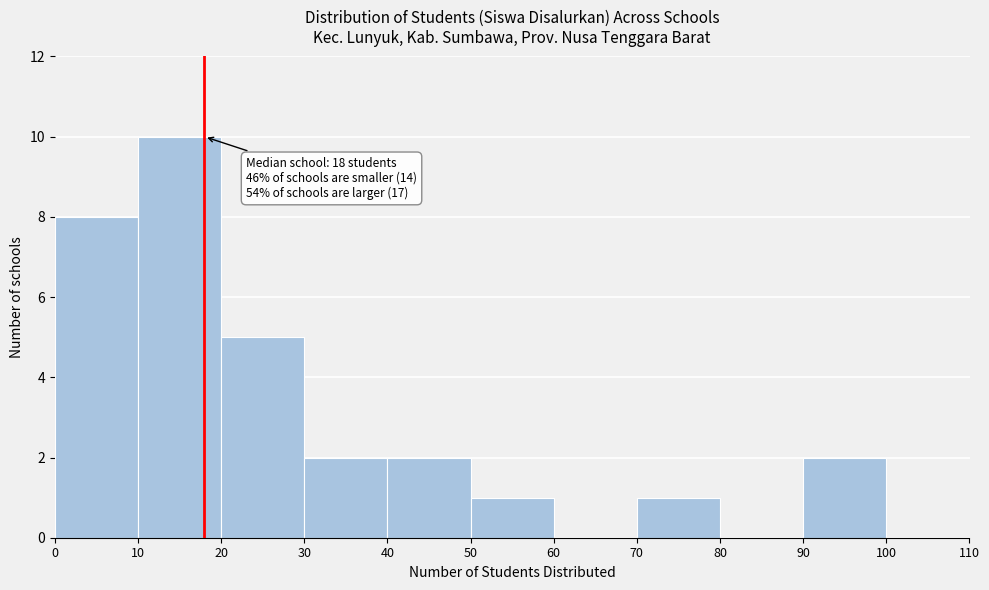

Over which range of the x-axis is the bar tallest?

10 to 20